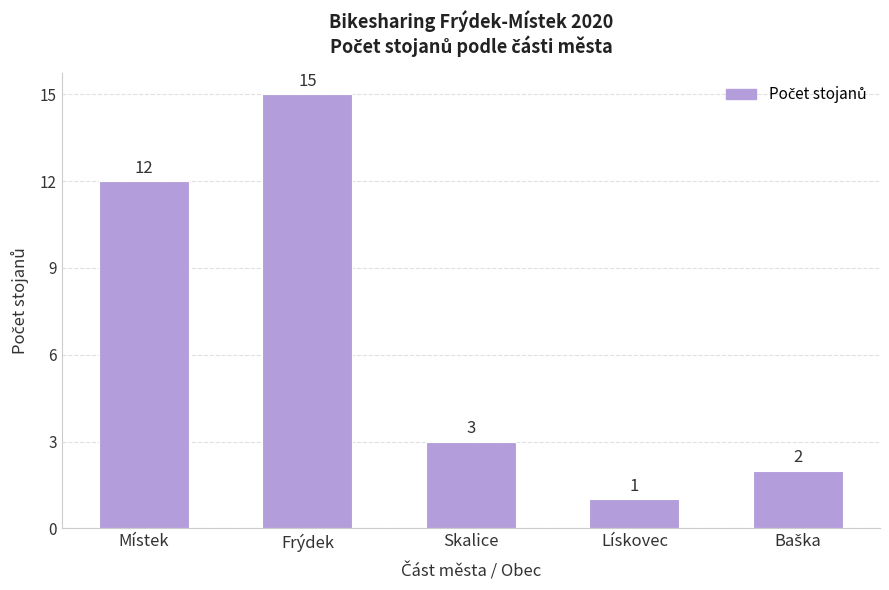

Is it true that the value at Skalice is 2?

False